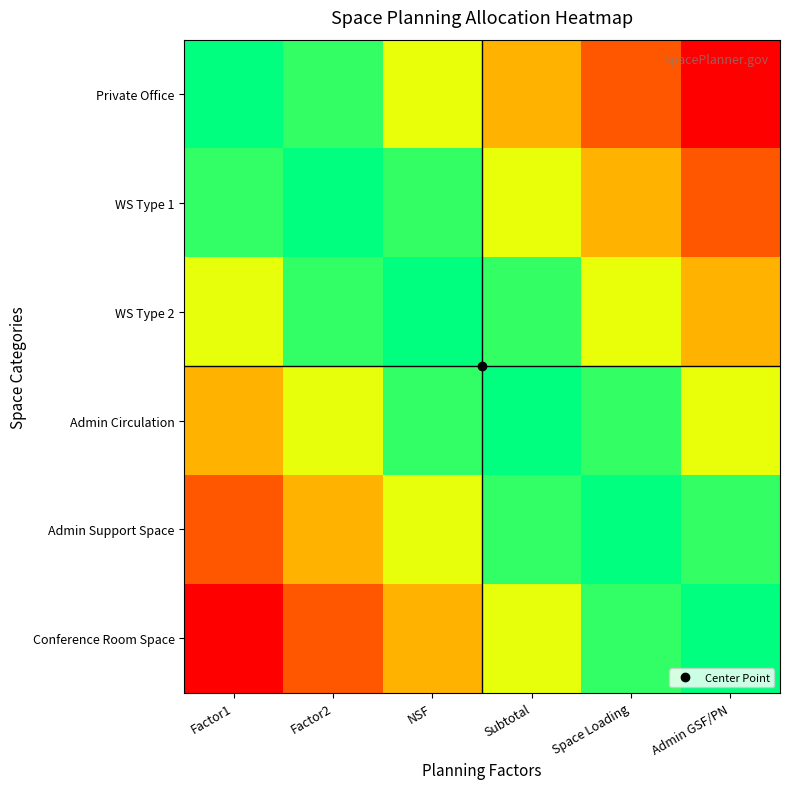

How many series are shown in this chart?

6